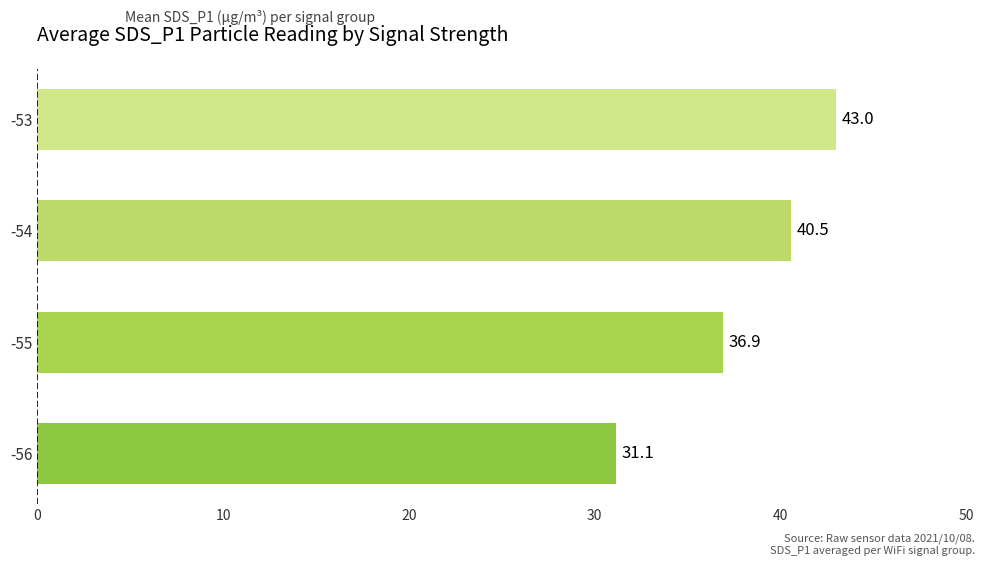

The value at -53 is 70.6. True or false?

False